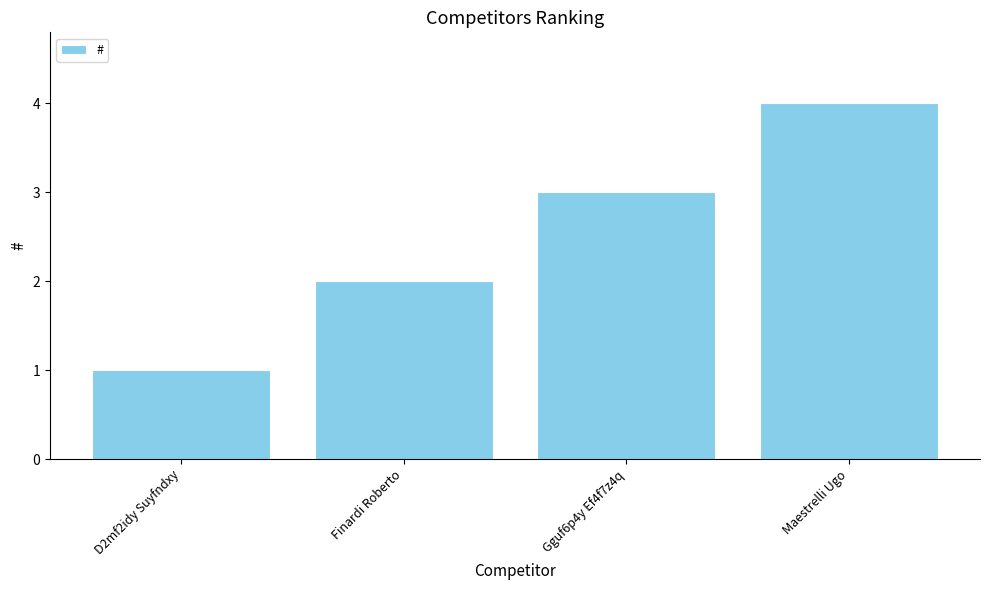

Does the chart contain any negative values?

No